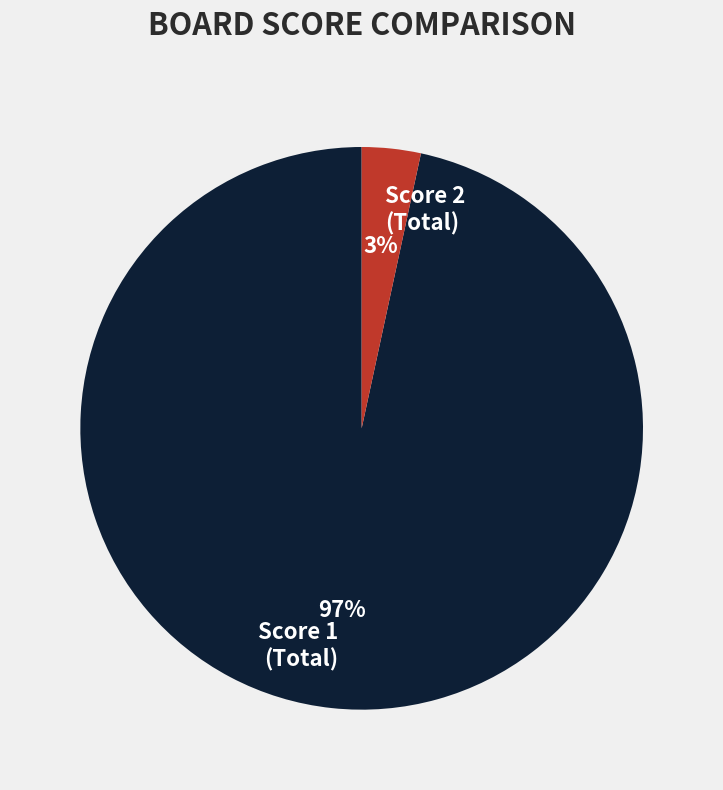

True or false: Score 2 (Total) accounts for 3% of the total.

True